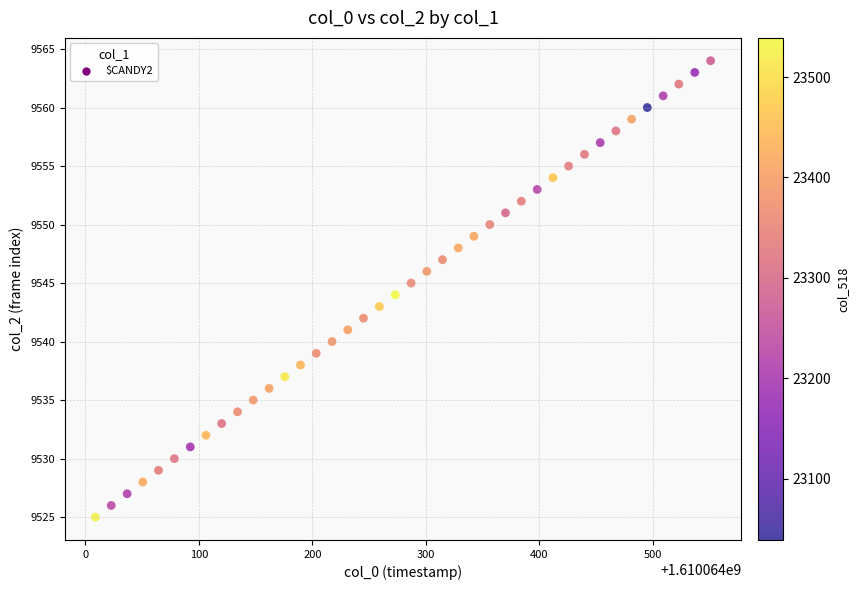

What is the range of Y values (max minus min)?

39